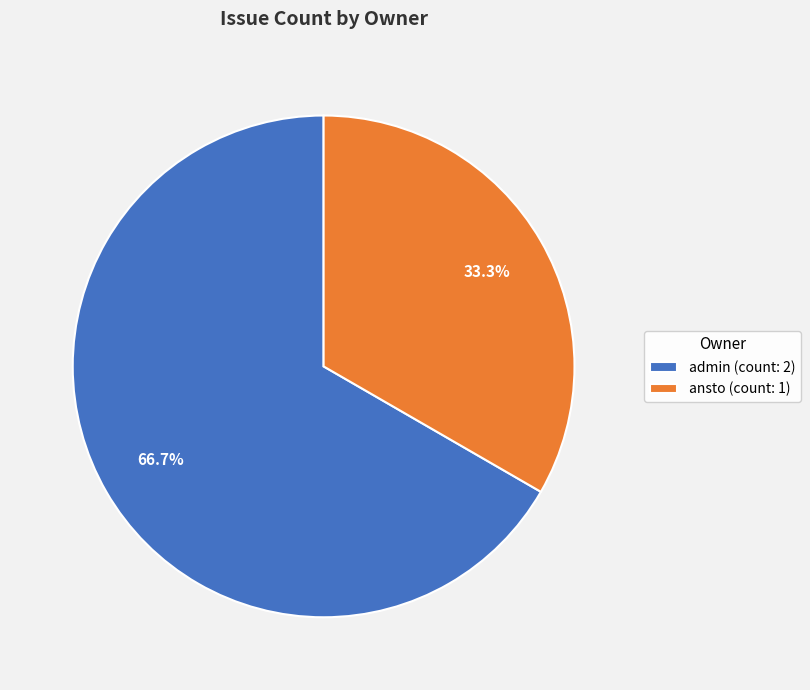

Between admin (count: 2) and ansto (count: 1), which is larger?

admin (count: 2)